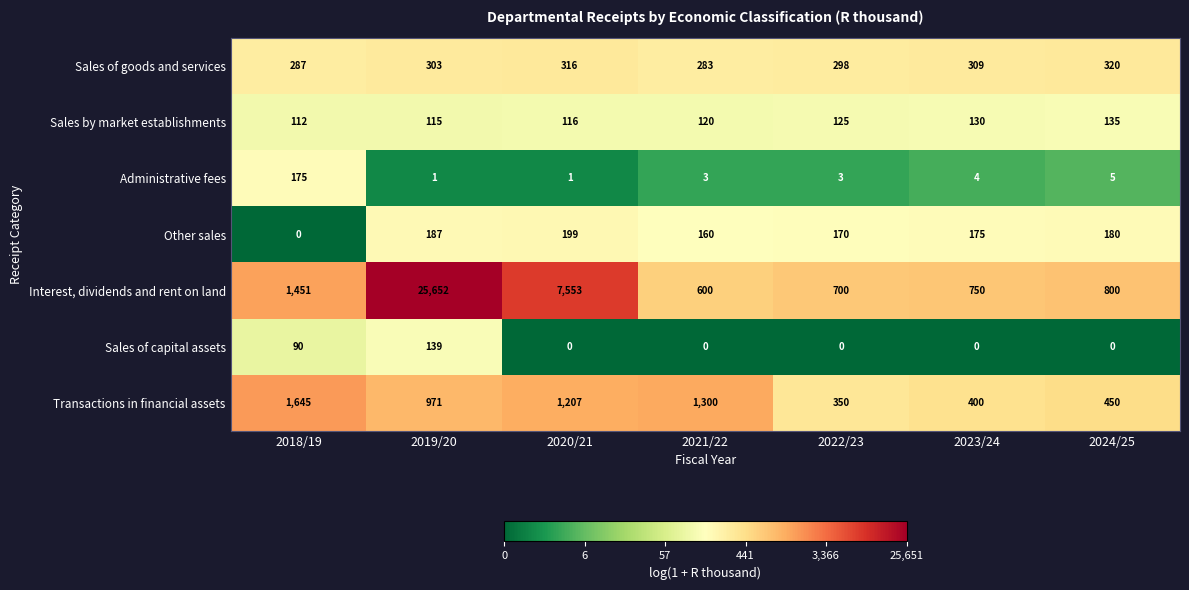

What is the spread (max minus min) of values at 2022/23?

700